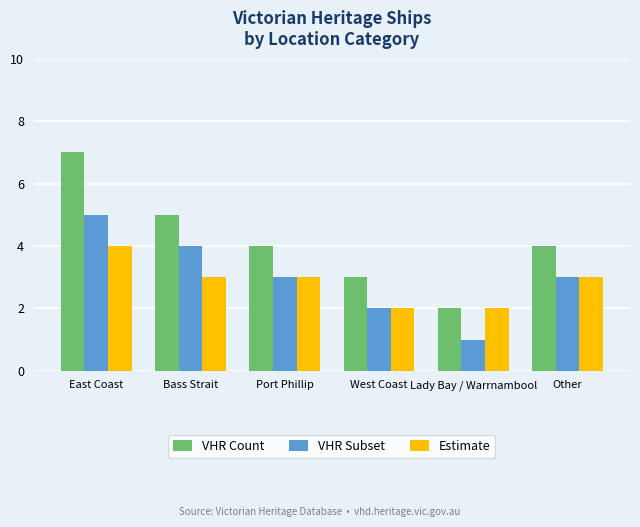

Which series has the largest range (max minus min)?

VHR Count